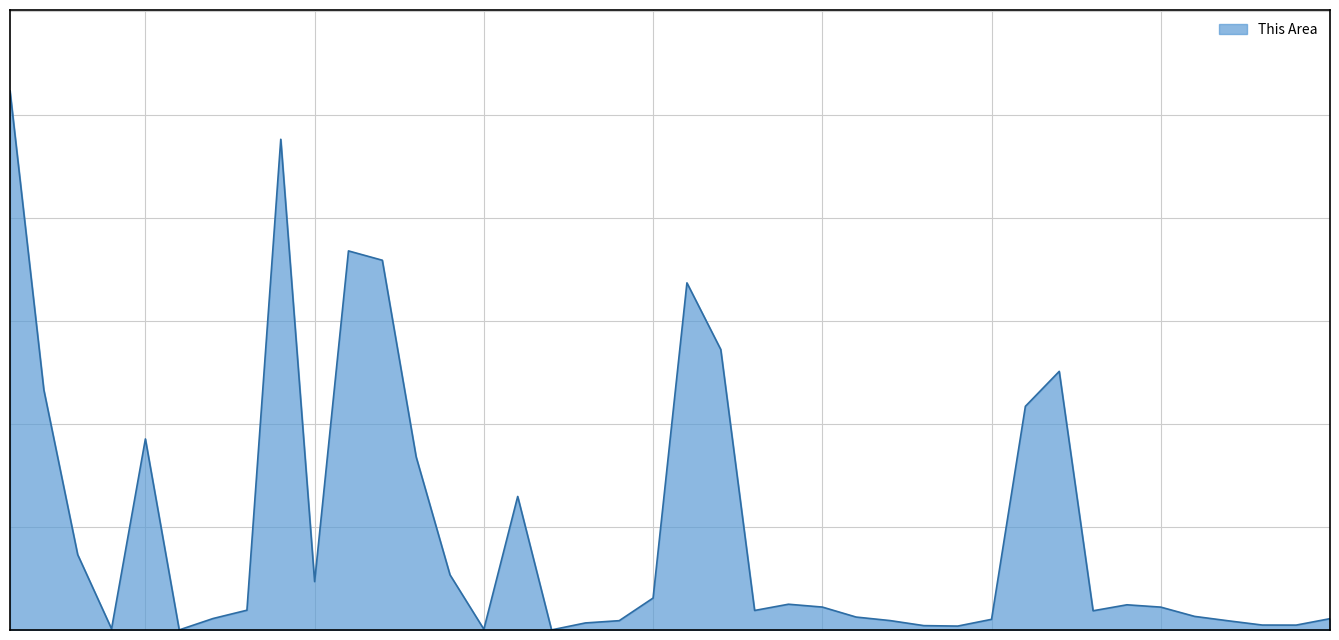

Is this an area chart (filled region under the line)?

Yes